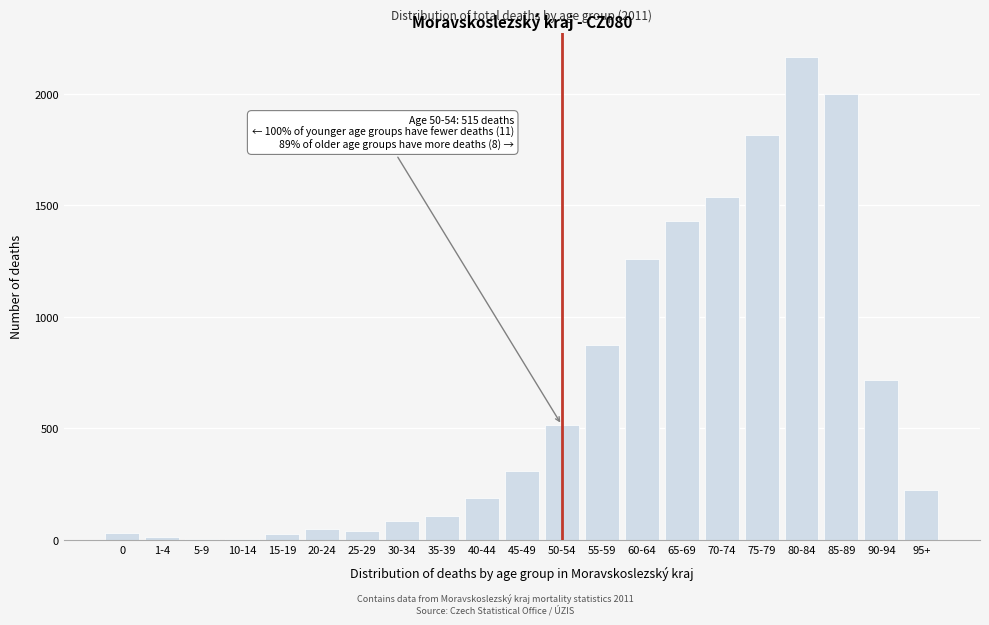

True or false: the data shows 717 at 90-94.

True